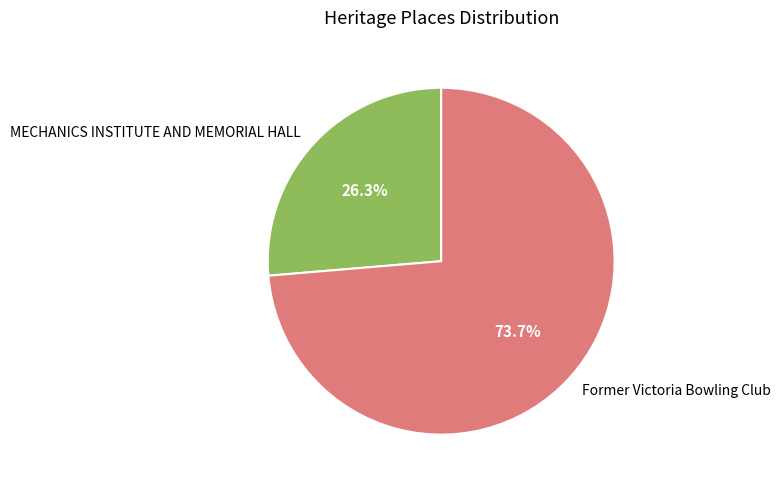

How many segments does this pie chart have?

2